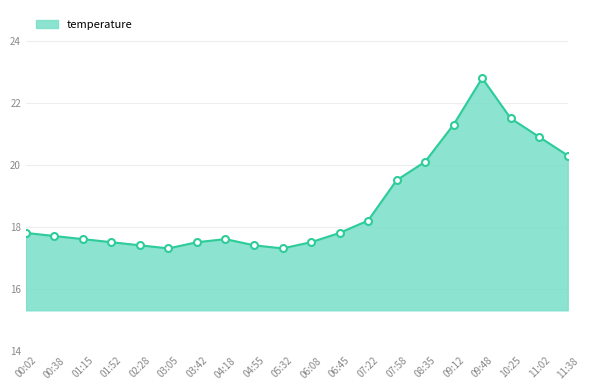

What is the smallest value displayed?

17.3